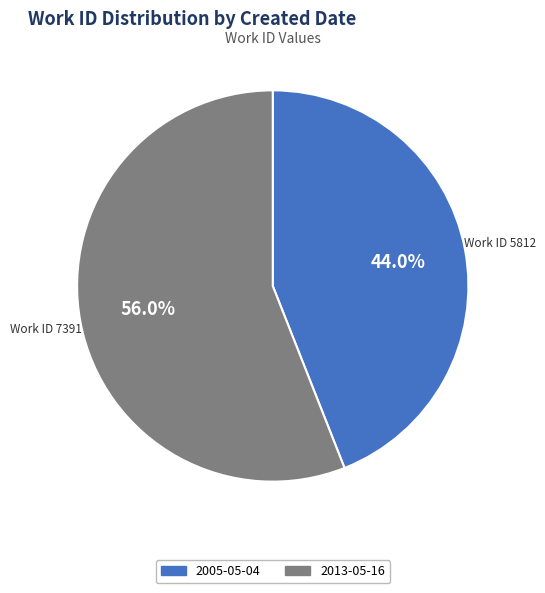

How much of the chart is everything except 2013-05-16?

44.0%